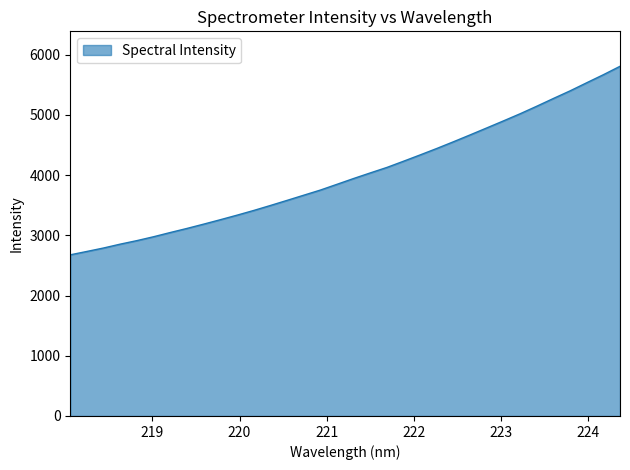

How many categories are shown in the chart?

34